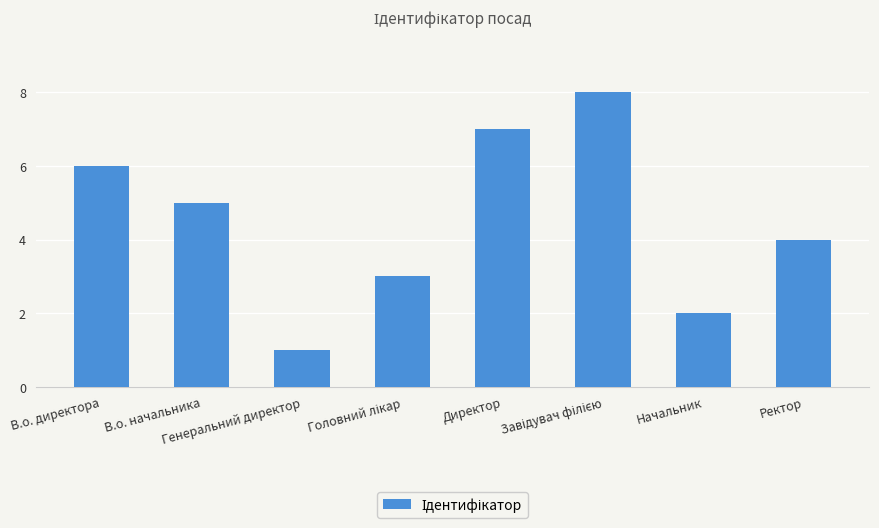

What is the difference between the second highest and second lowest values?

5